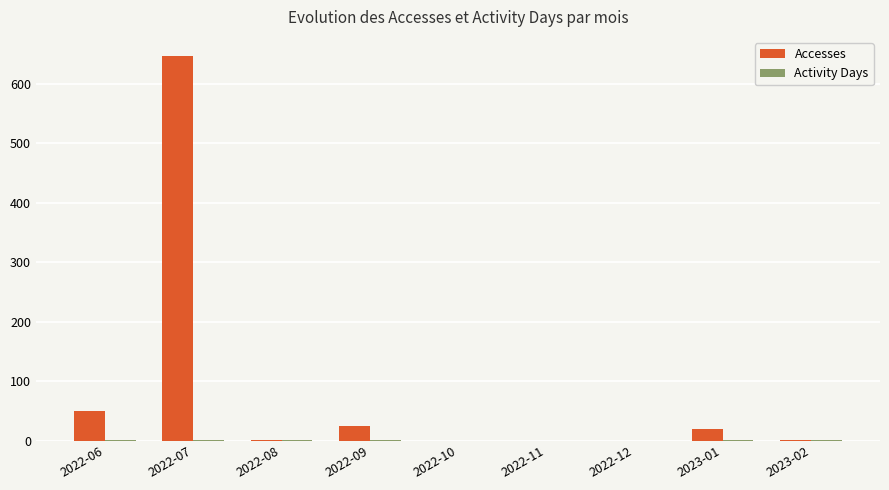

What is the sum of all Accesses values?

746